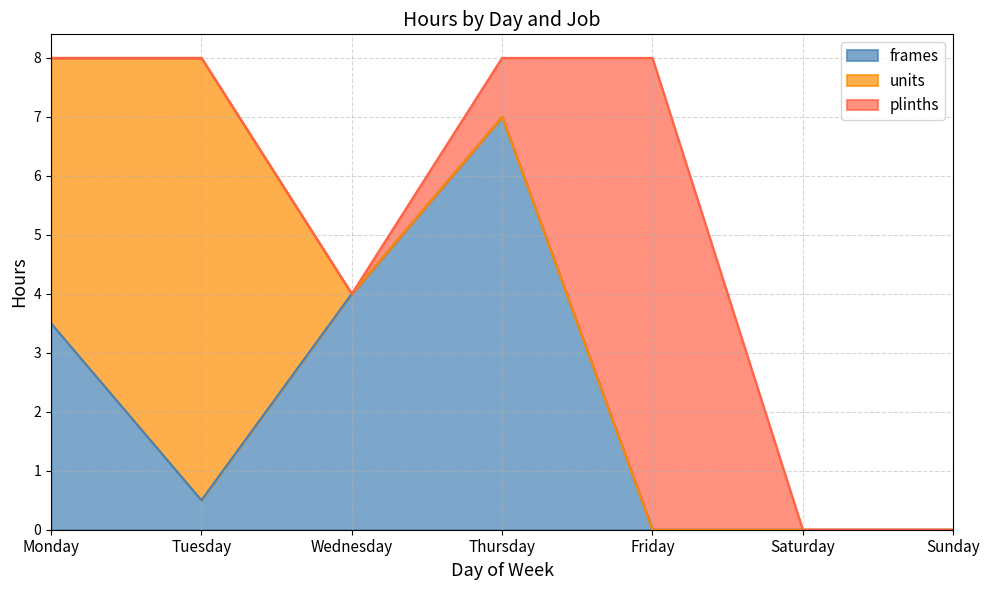

At which label does units reach its peak?

Tuesday